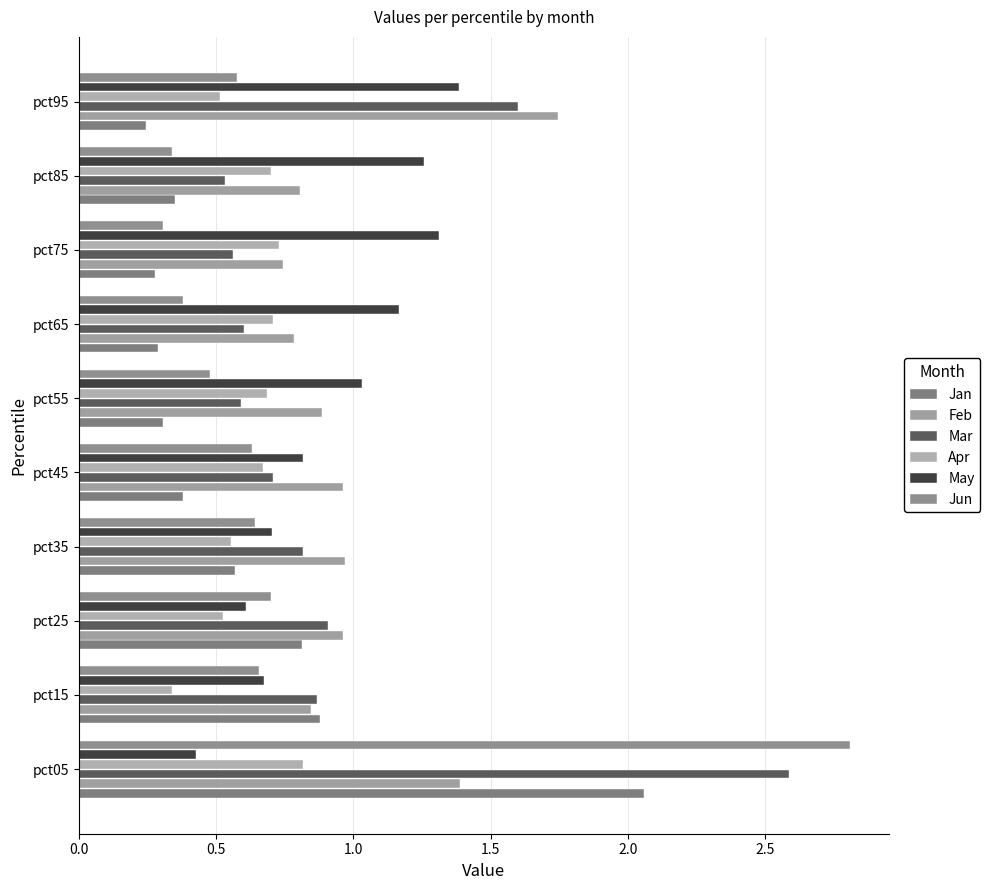

List the labels in order of May value, largest first.

pct95, pct75, pct85, pct65, pct55, pct45, pct35, pct15, pct25, pct05